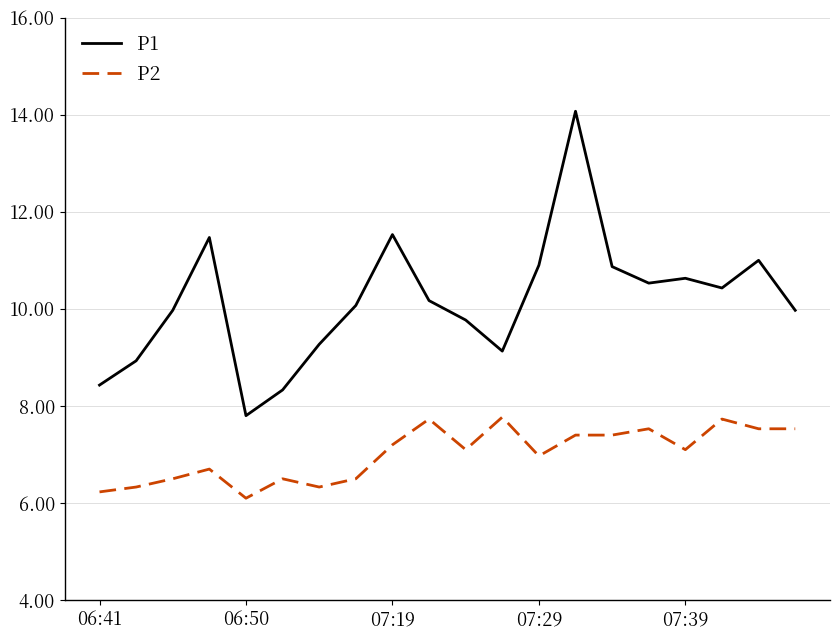

What is the greatest value displayed?

14.1